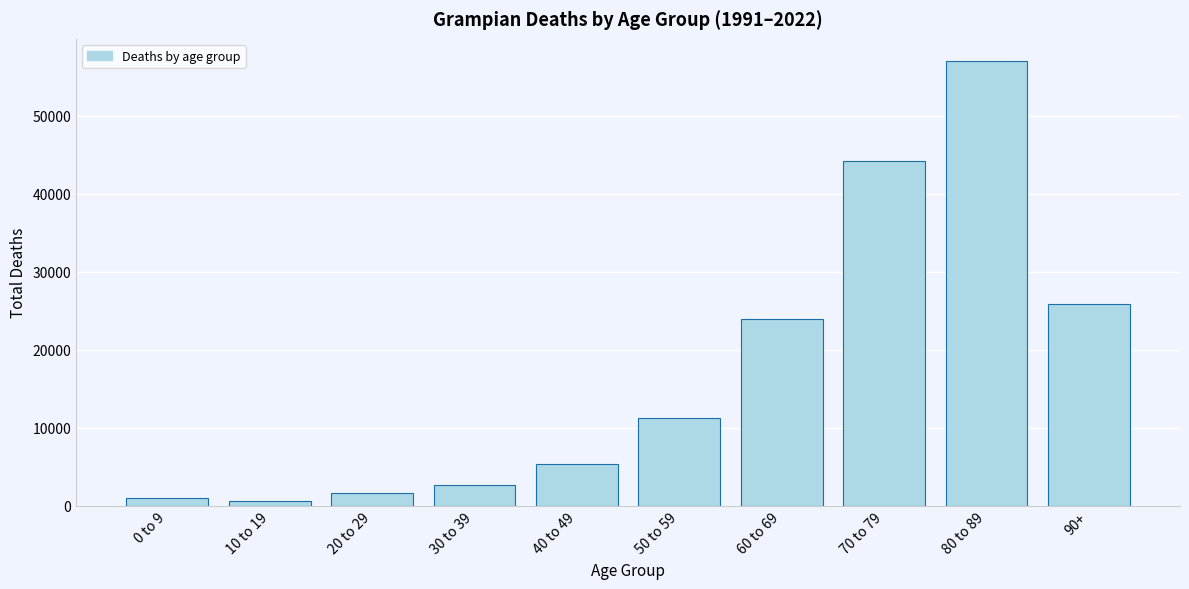

Reading left to right, what are all the values shown in this chart?

1024	645	1610	2629	5382	11193	23882	44260	57016	25851